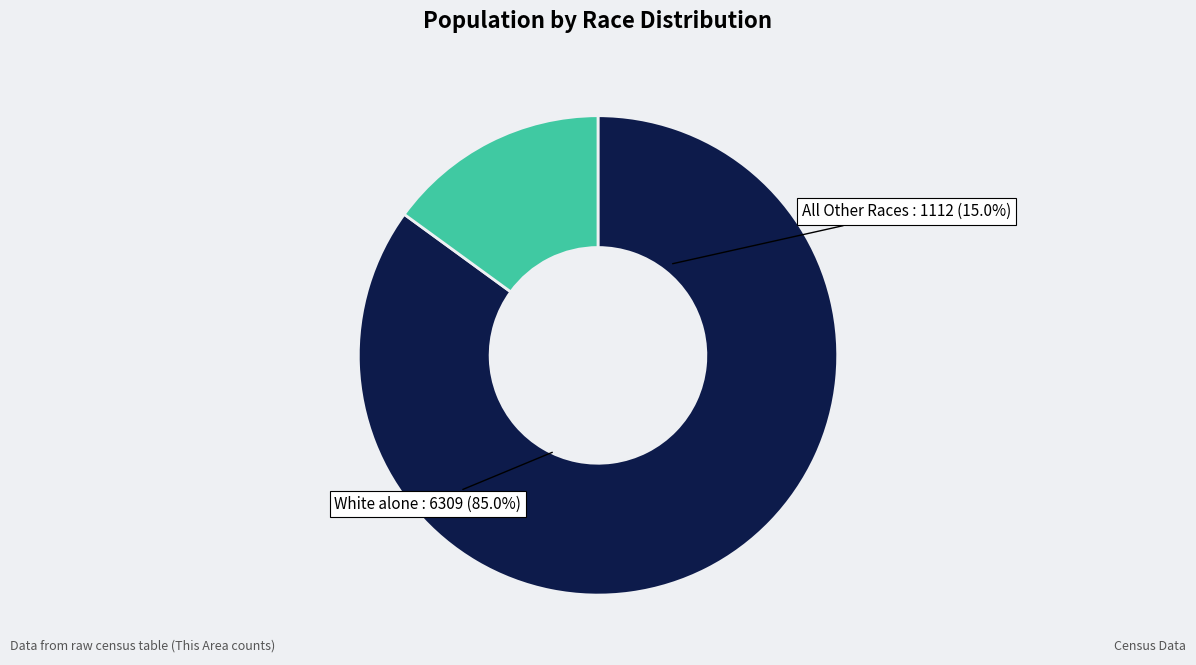

What is the majority slice?

White alone